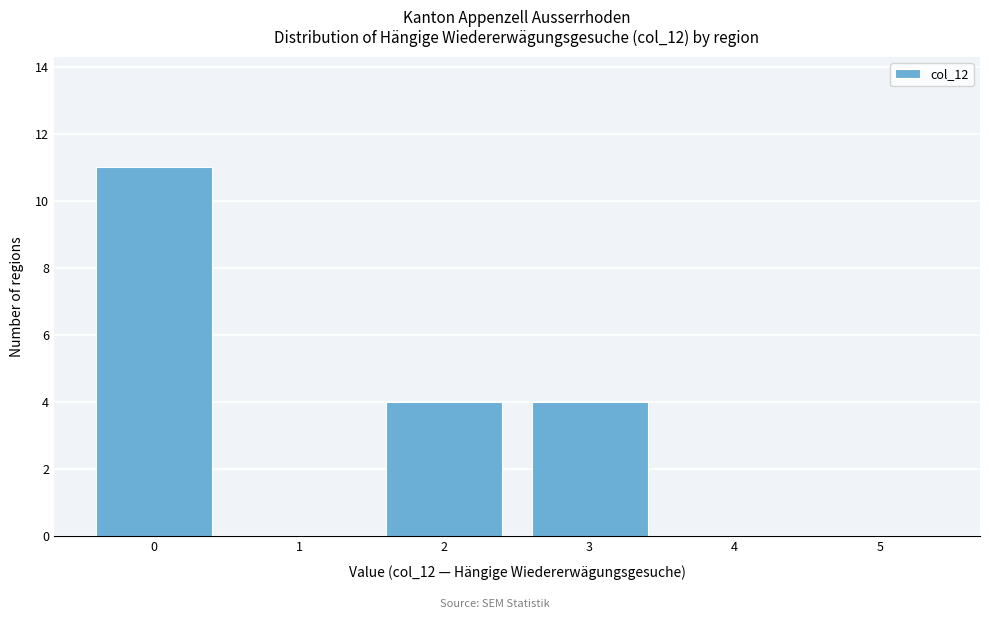

Reading left to right, list all the values displayed in this chart.

0=11	1=0	2=4	3=4	4=0	5=0